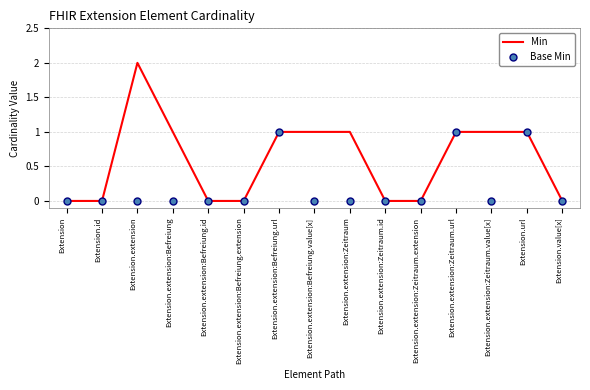

At which label does Min reach its peak?

Extension.extension